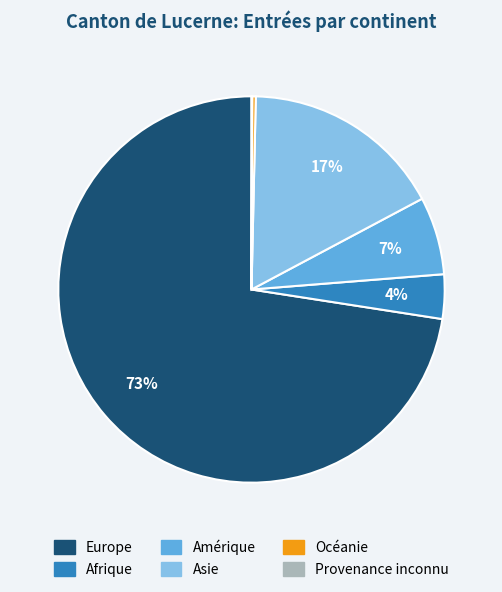

True or false: Afrique accounts for 4% of the total.

True